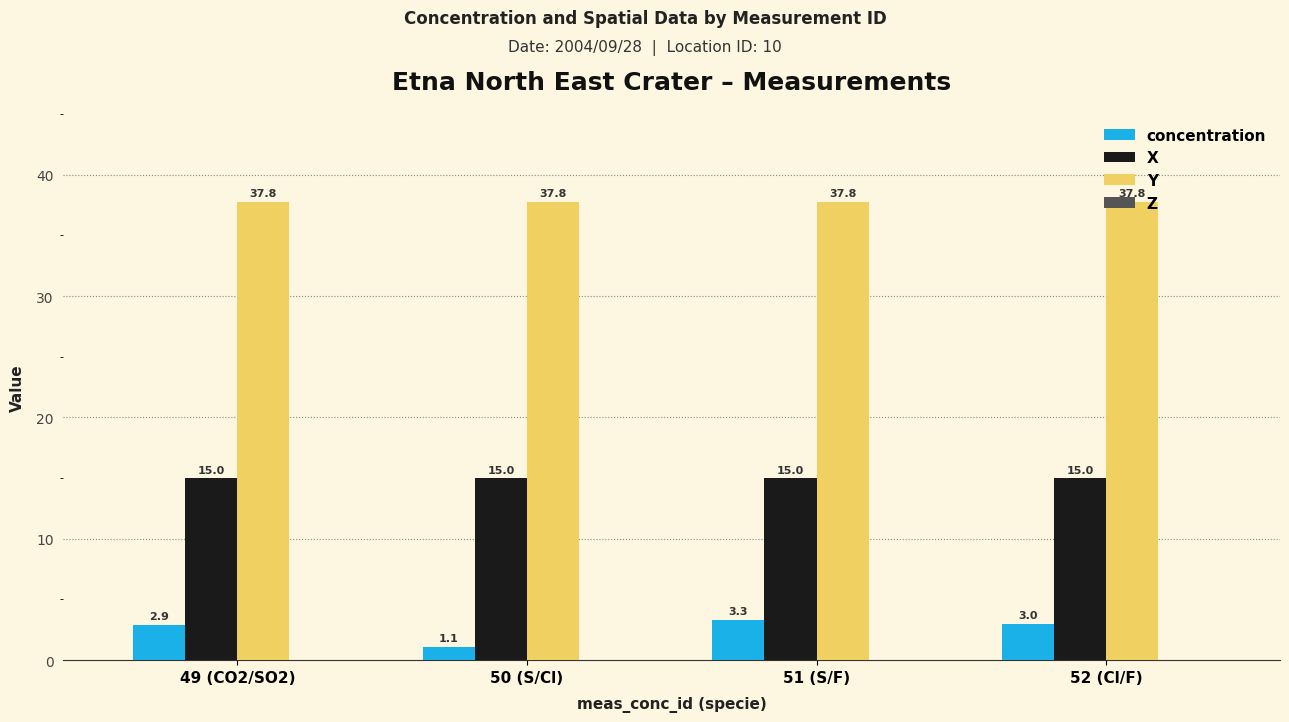

What is the sum of the concentration values at 52 (Cl/F) and 49 (CO2/SO2)?

5.9